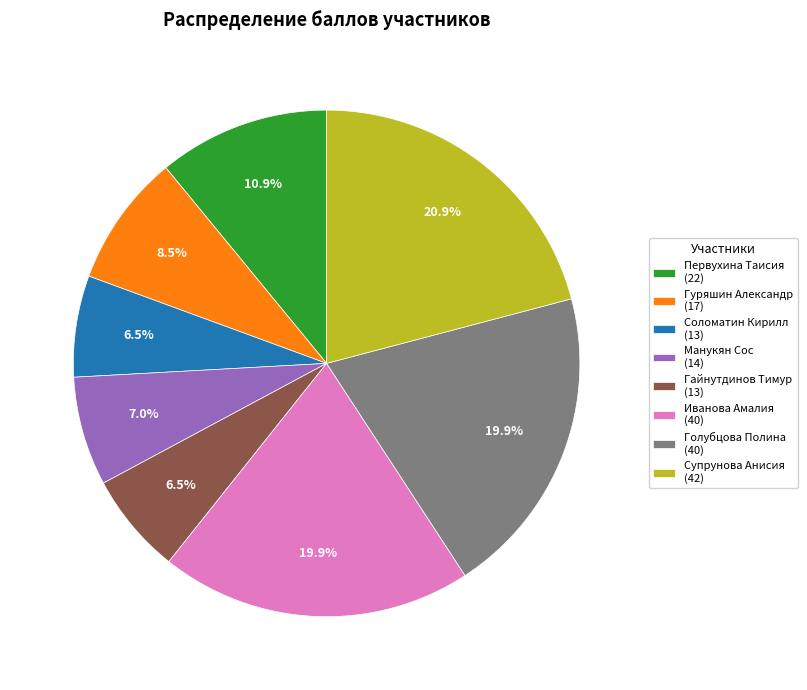

What percentage is NOT represented by Голубцова Полина (40)?

80.1%